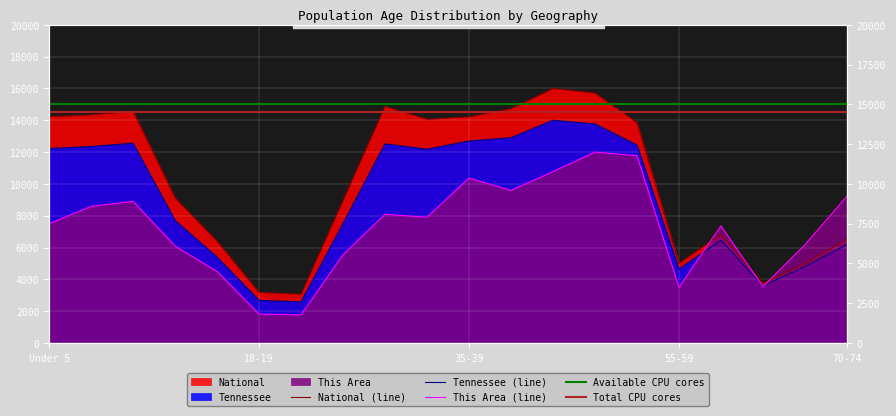

How many distinct data groups are displayed?

3